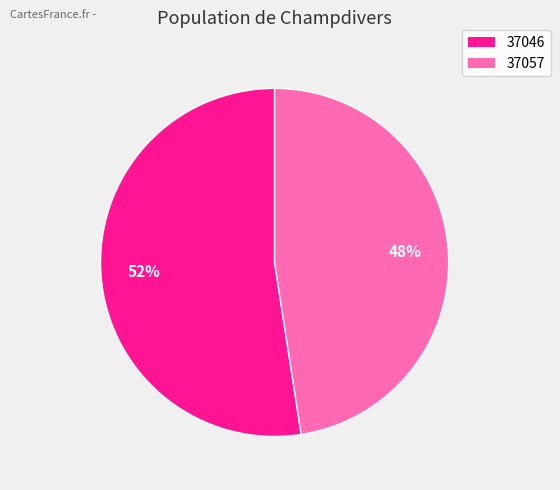

To the nearest percent, what is the average slice percentage?

50%